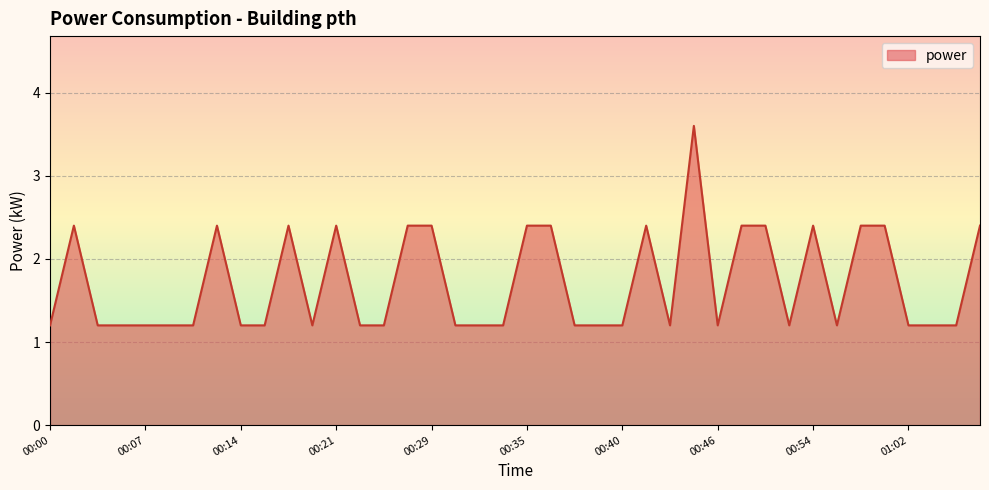

What is the minimum value shown in the chart?

1.2